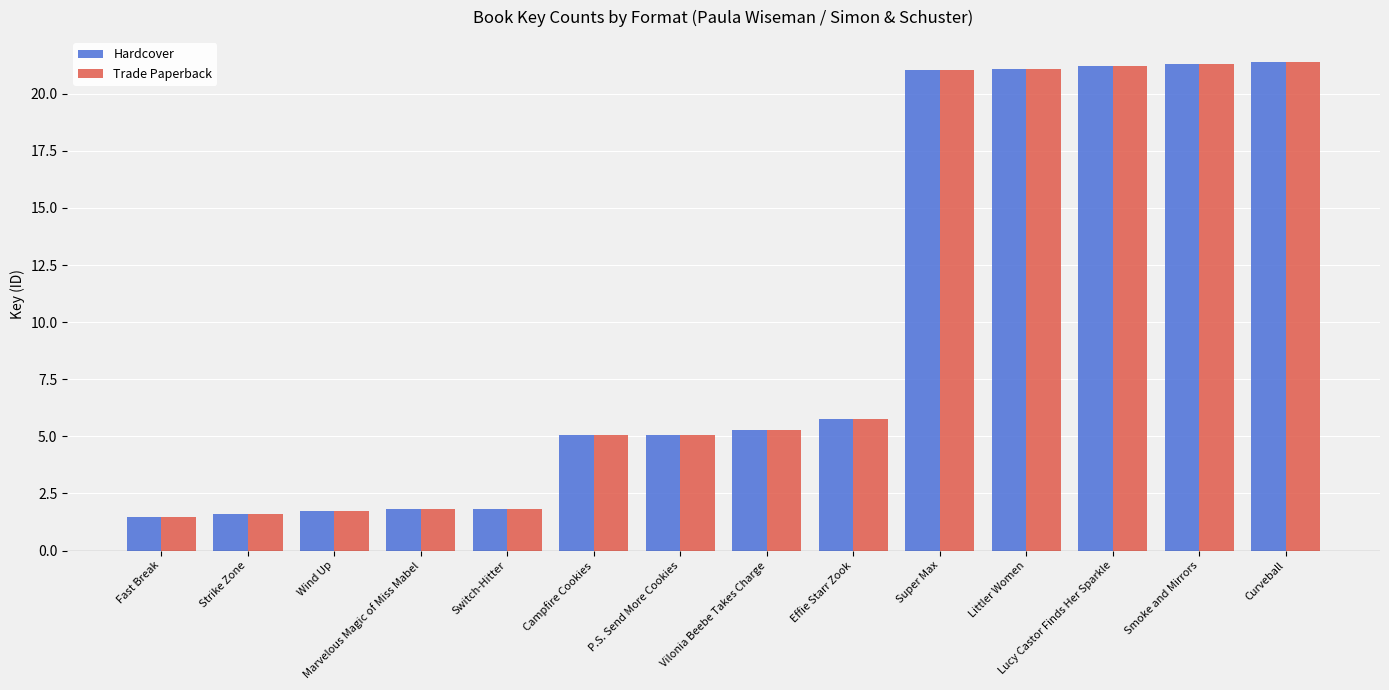

What is the sum of all Trade Paperback values?

135.6